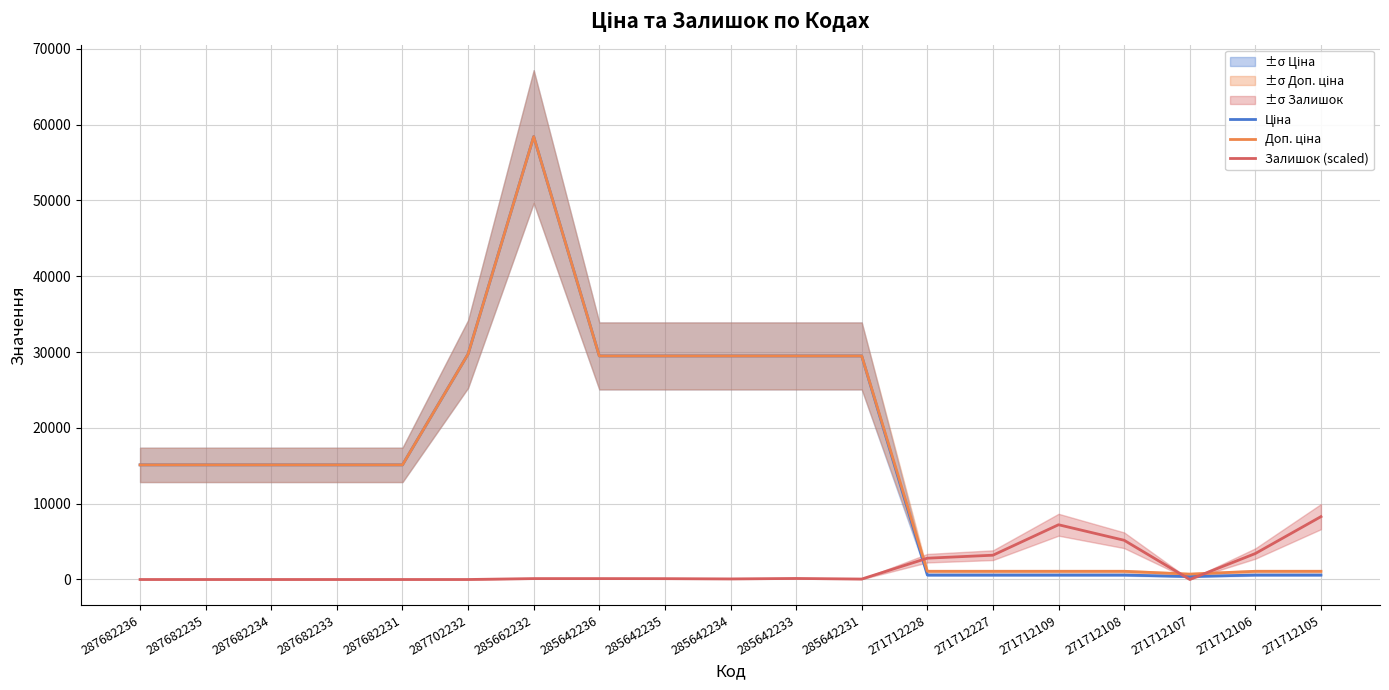

At which category does Залишок (scaled) reach its first local peak?

285642233